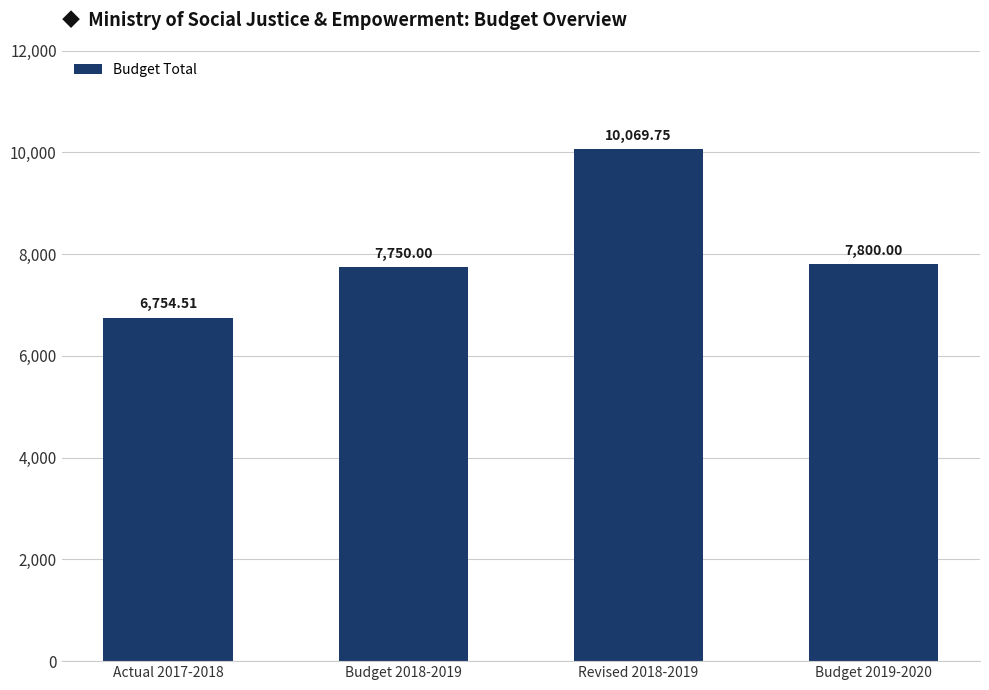

Between Actual 2017-2018 and Revised 2018-2019, which is larger?

Revised 2018-2019